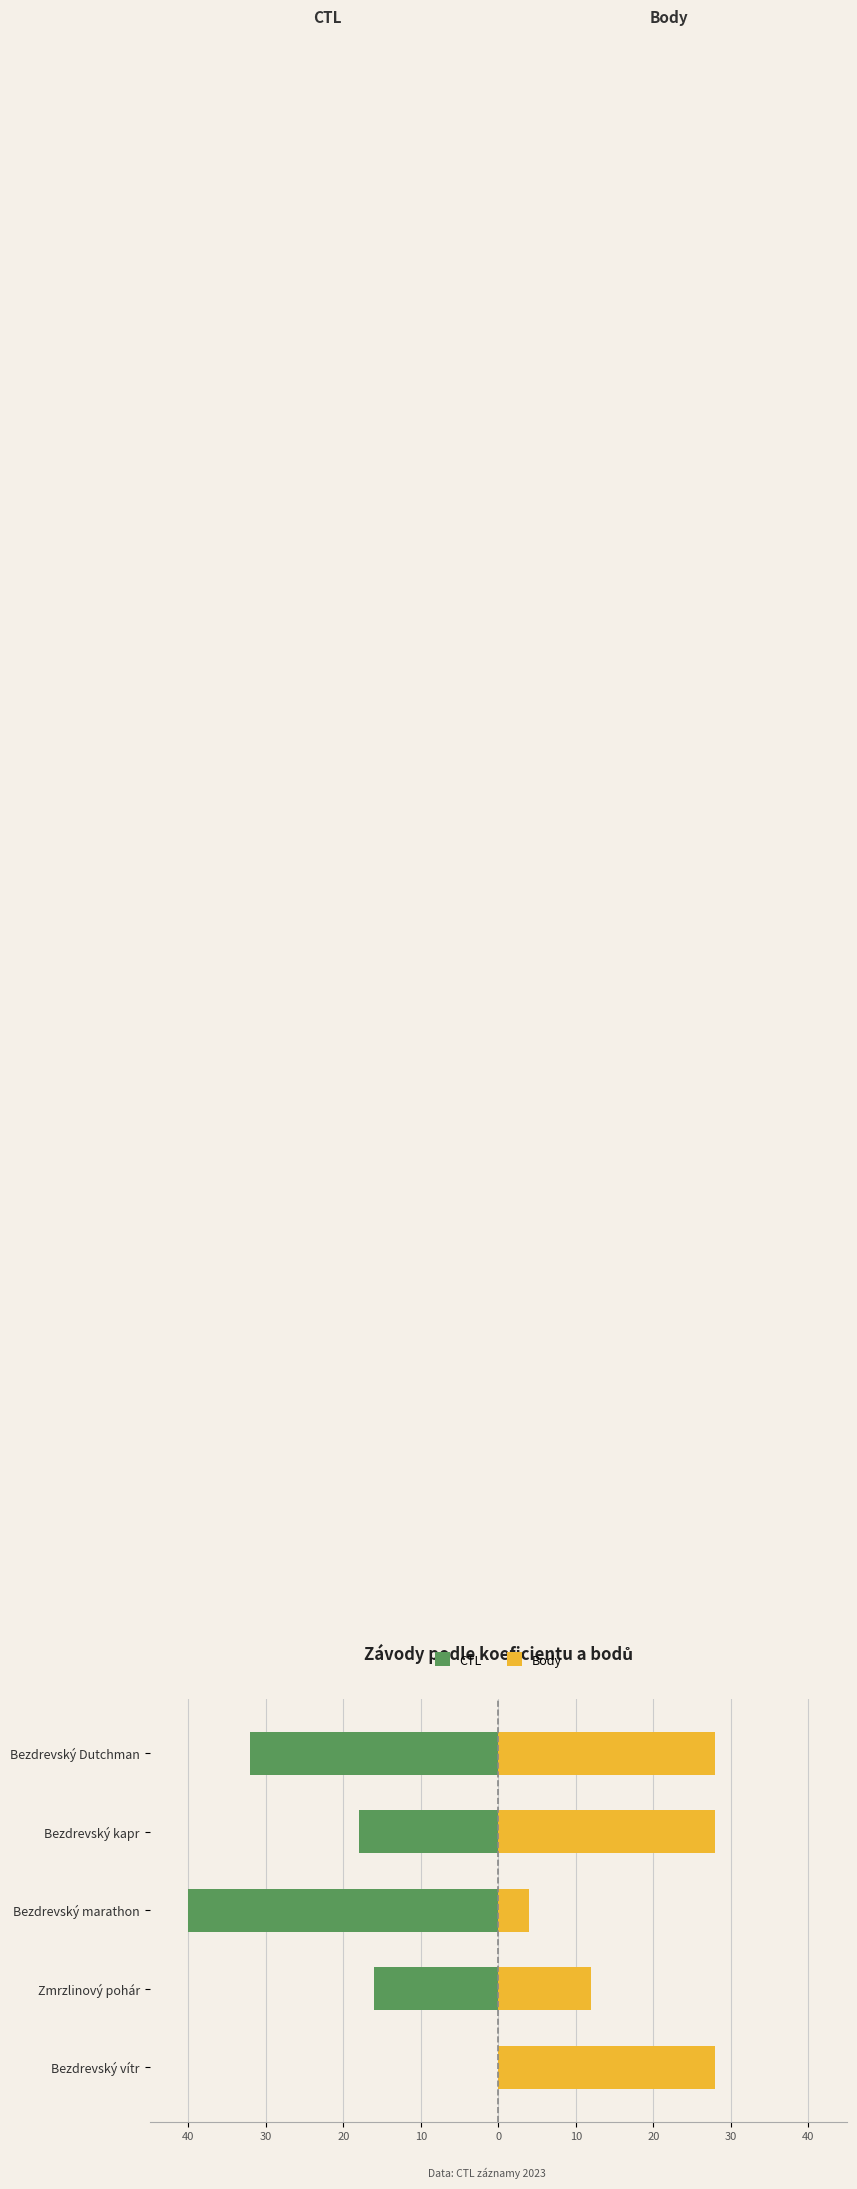

What is the minimum value shown in the chart?

-40